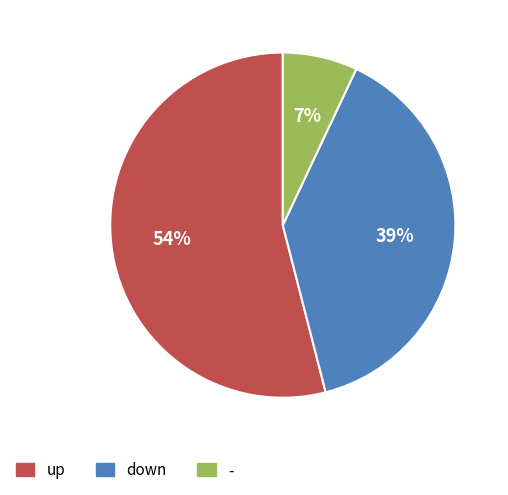

What percentage is the up slice, to the nearest percent?

54%